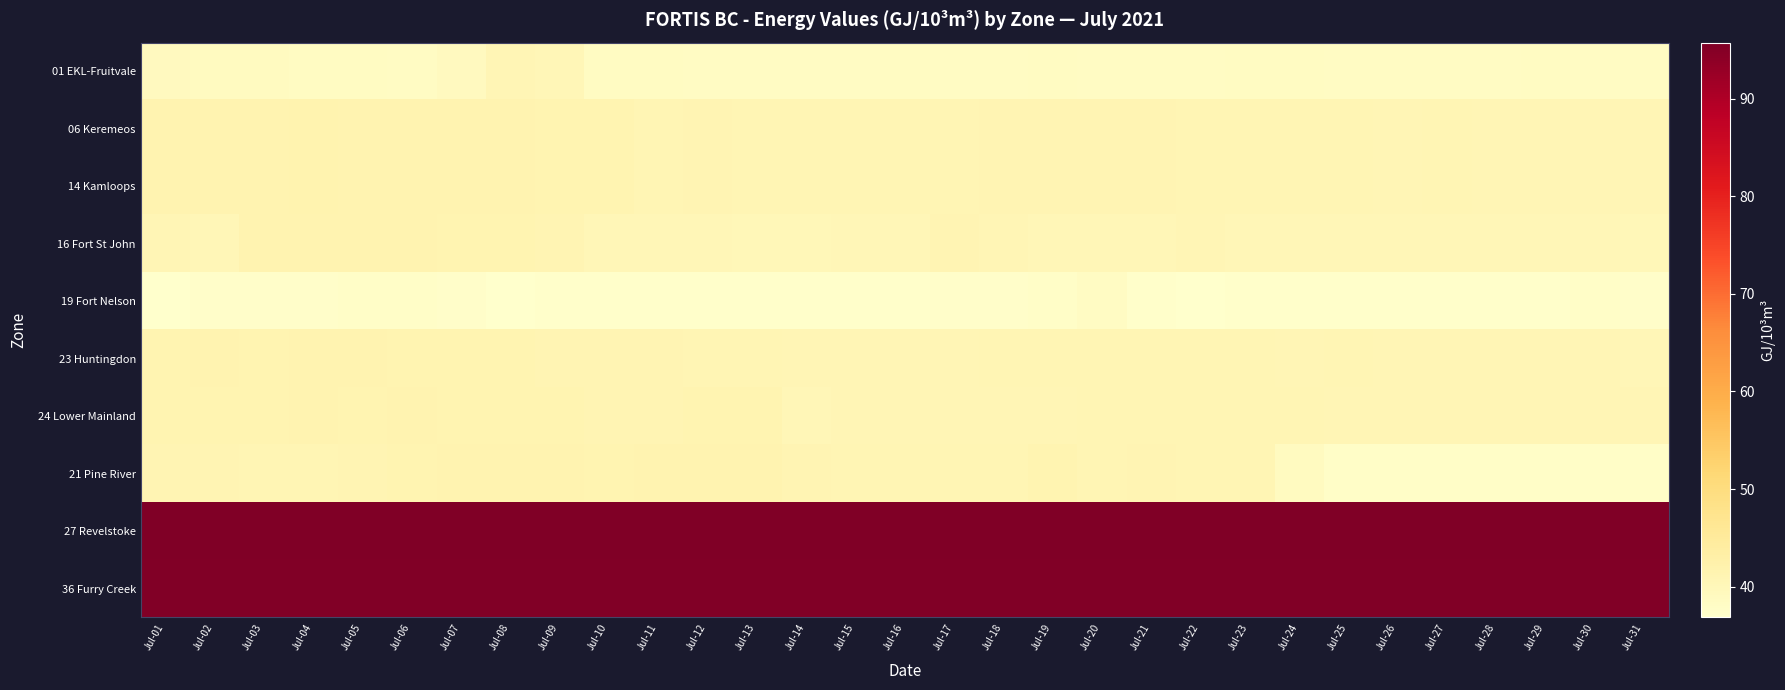

What is the difference between the highest and lowest values at Jul-15?

58.5